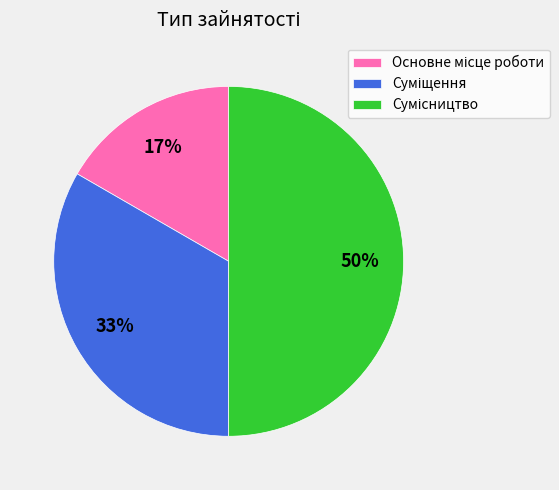

To the nearest percent, what is the average slice percentage?

33%